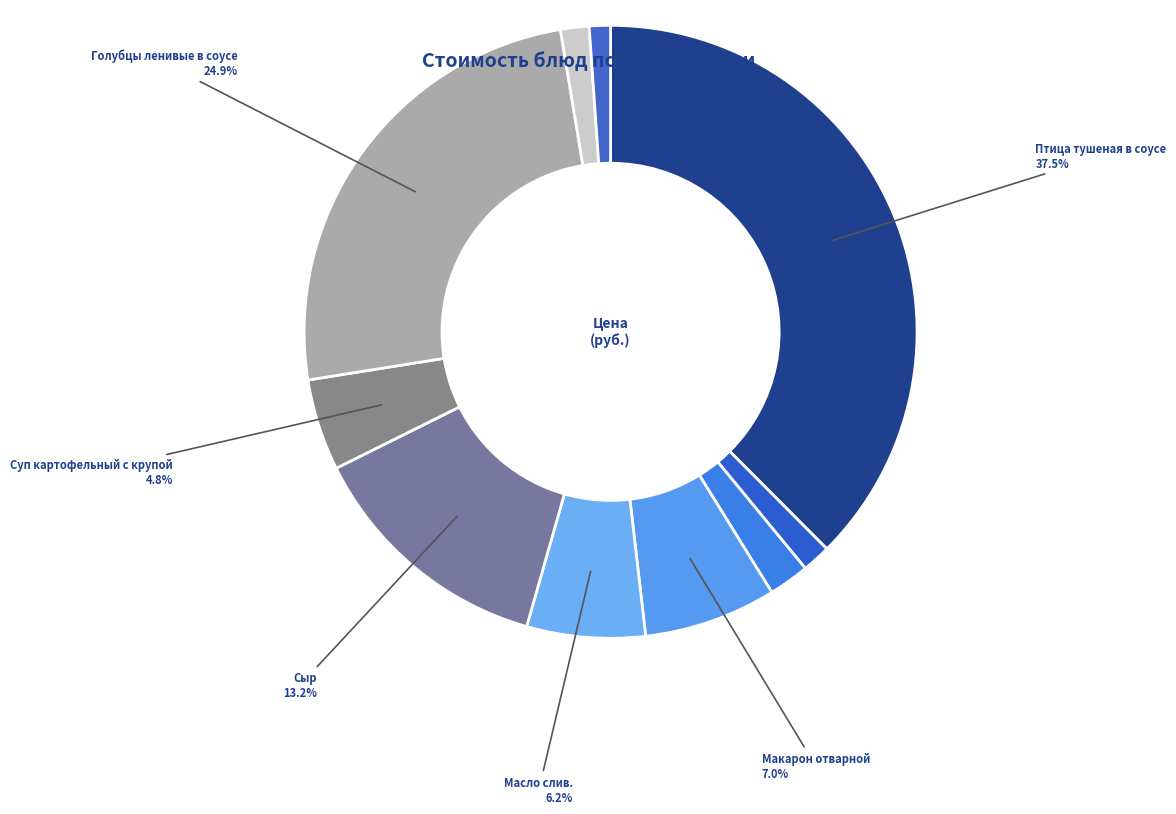

How many slices are in this pie chart?

10